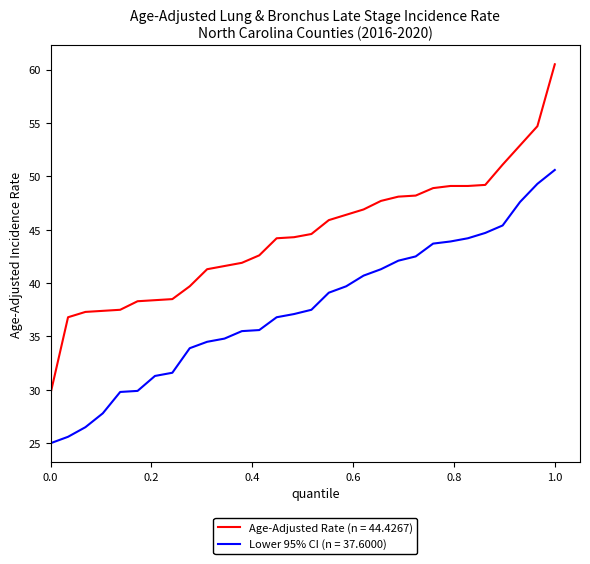

Rank the series by their average value, from highest to lowest.

Age-Adjusted Rate (n = 44.4267), Lower 95% CI (n = 37.6000)